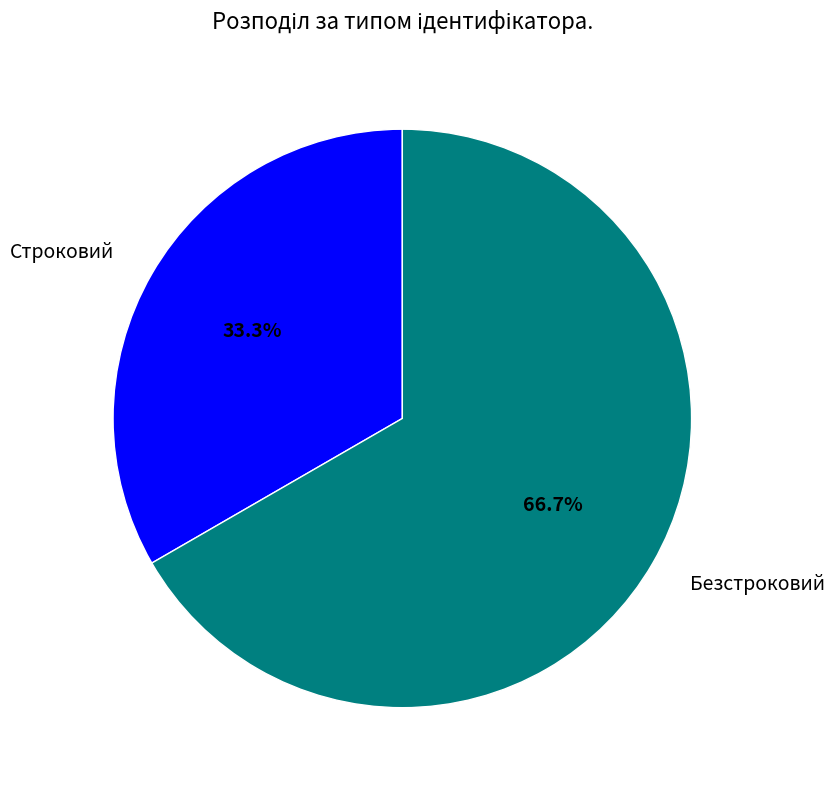

Which category accounts for the majority?

Безстроковий